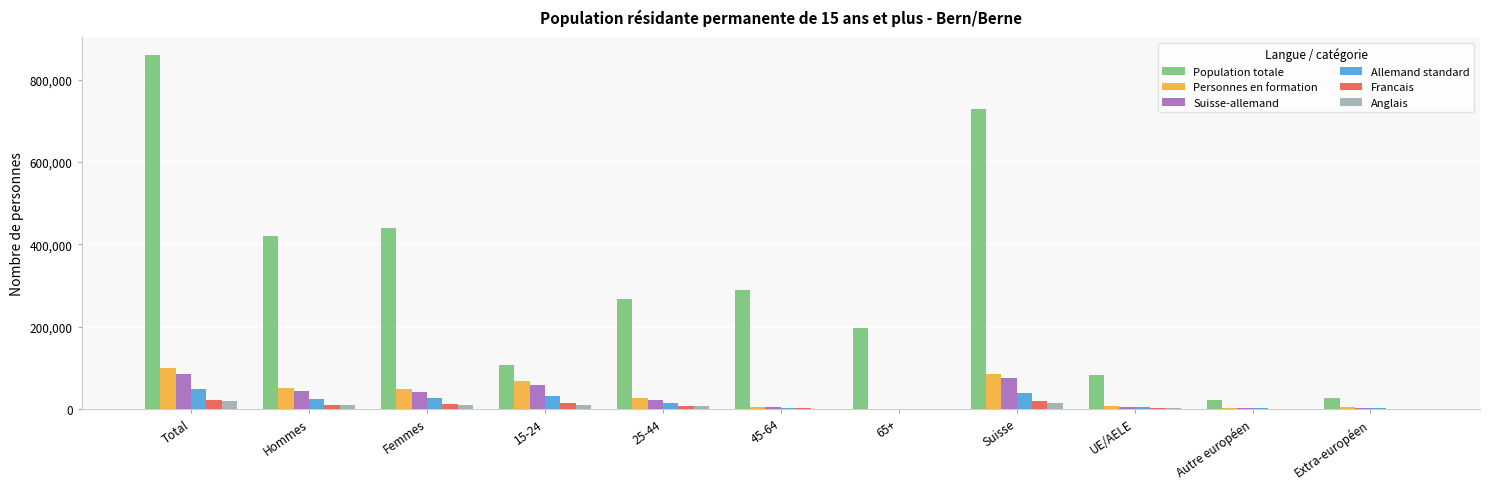

How many values in the Allemand standard series exceed 15063?

6